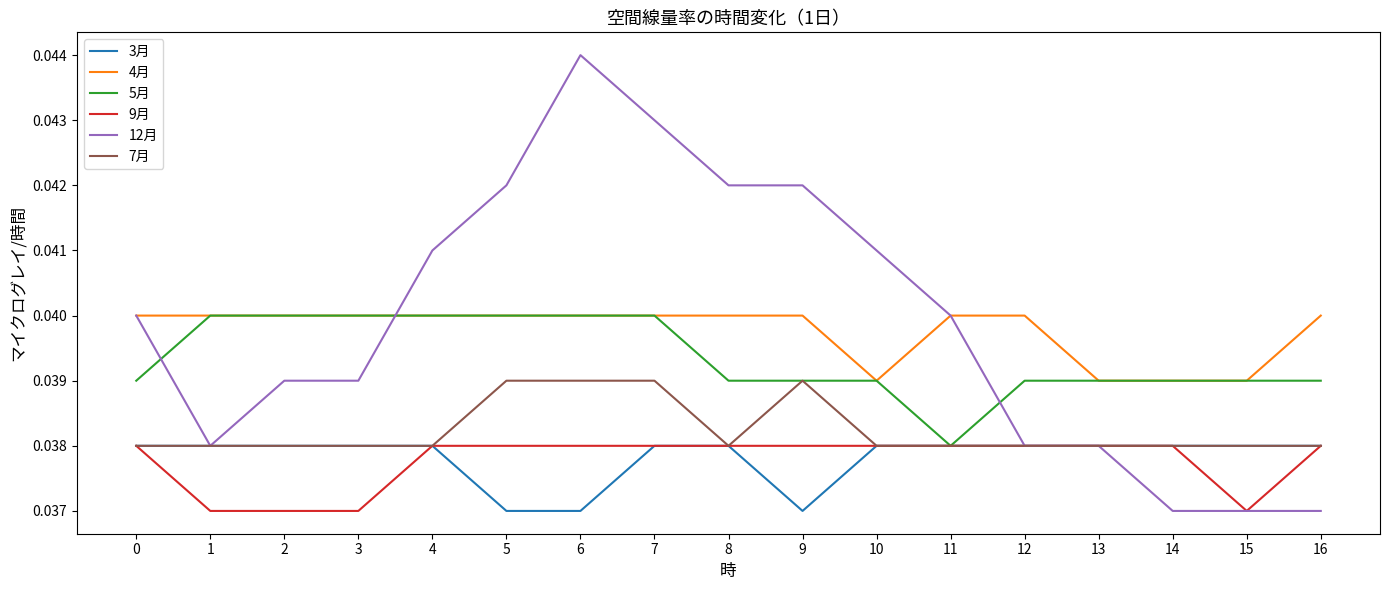

True or false: 4月 and 7月 intersect in this chart.

False